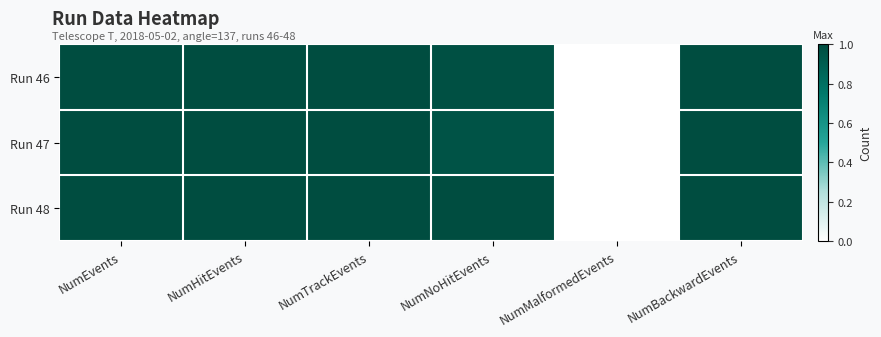

List the series in order of their overall mean, highest first.

Run 48, Run 46, Run 47